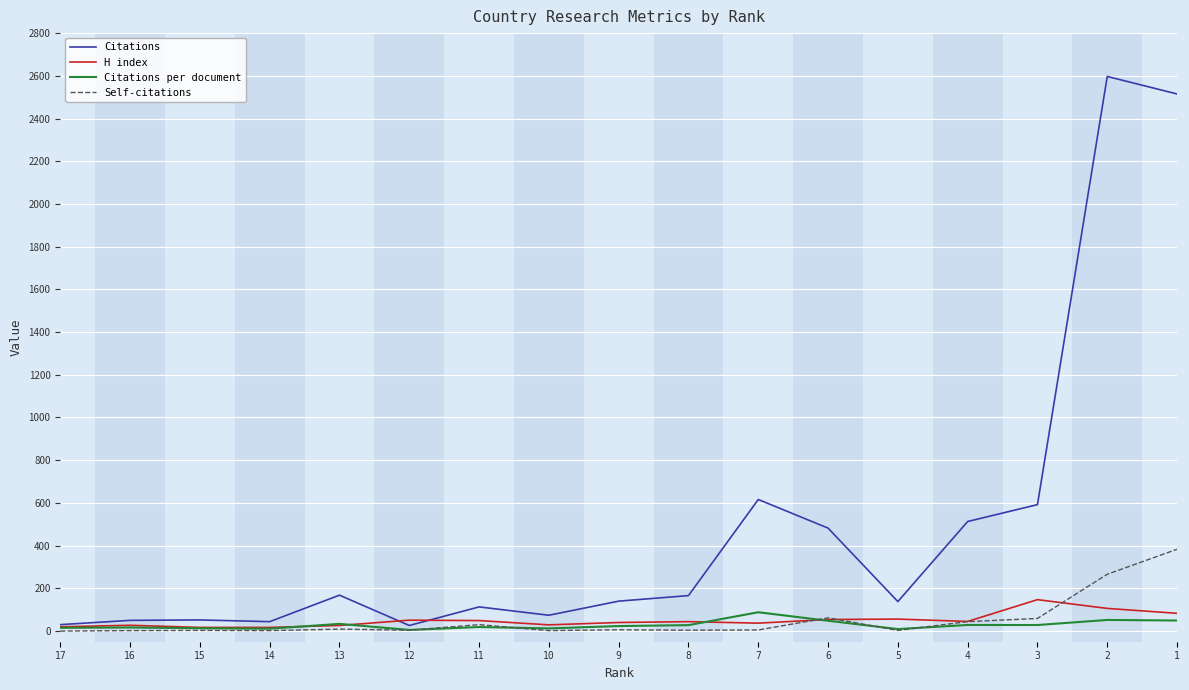

At which category is the sum across all series the highest?

1